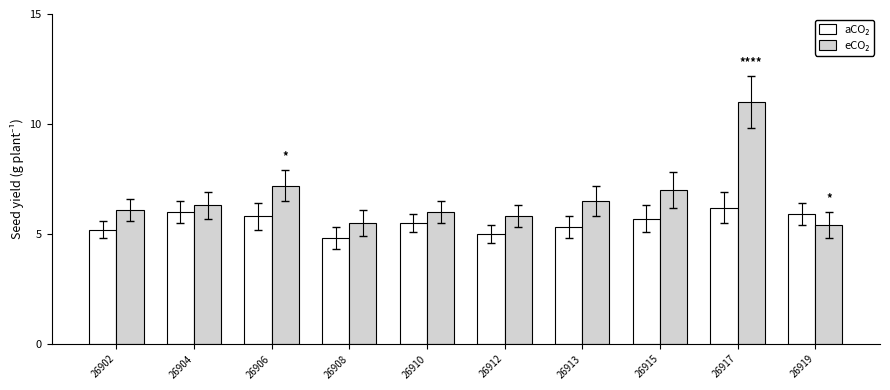

At which category is the sum across all series the highest?

26917